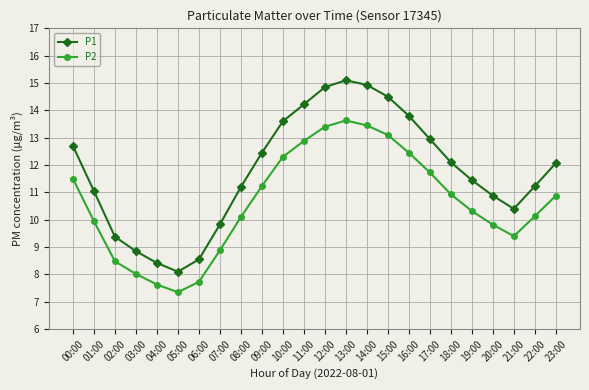

True or false: P2 has more than 0 interior local peaks.

True